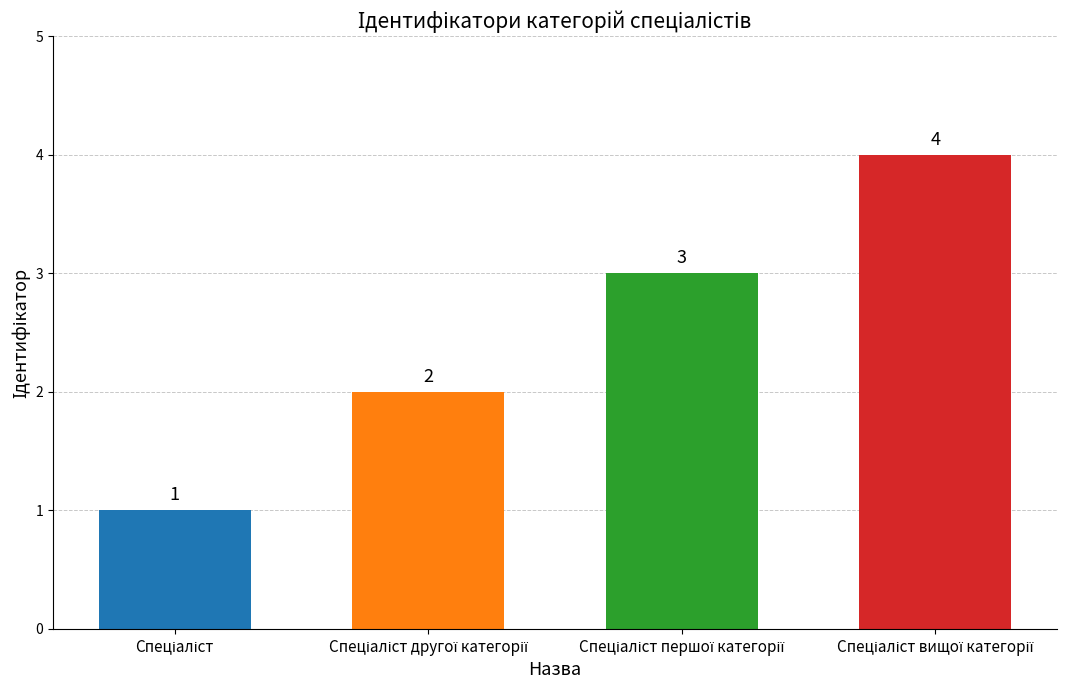

What is the maximum value shown in the chart?

4